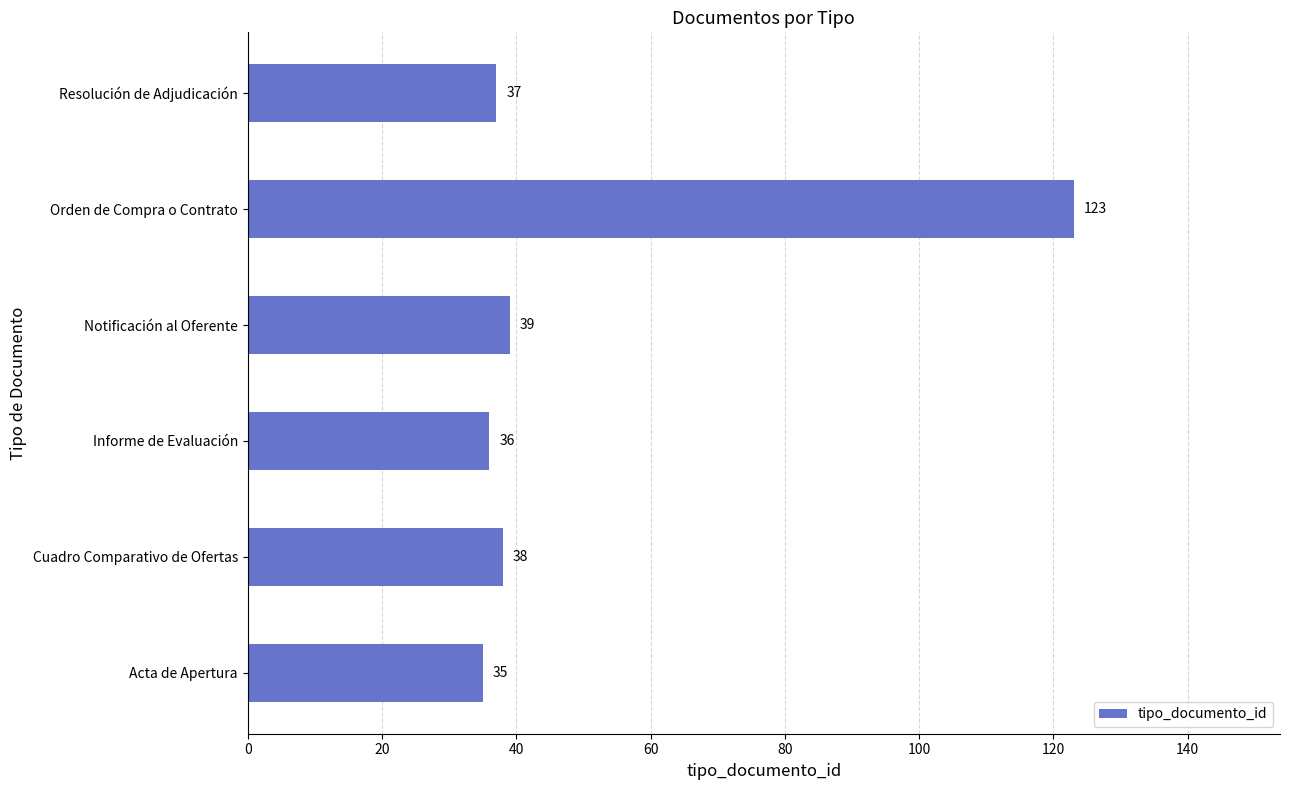

What is the ratio of the value at Orden de Compra o Contrato to the value at Informe de Evaluación?

3.4